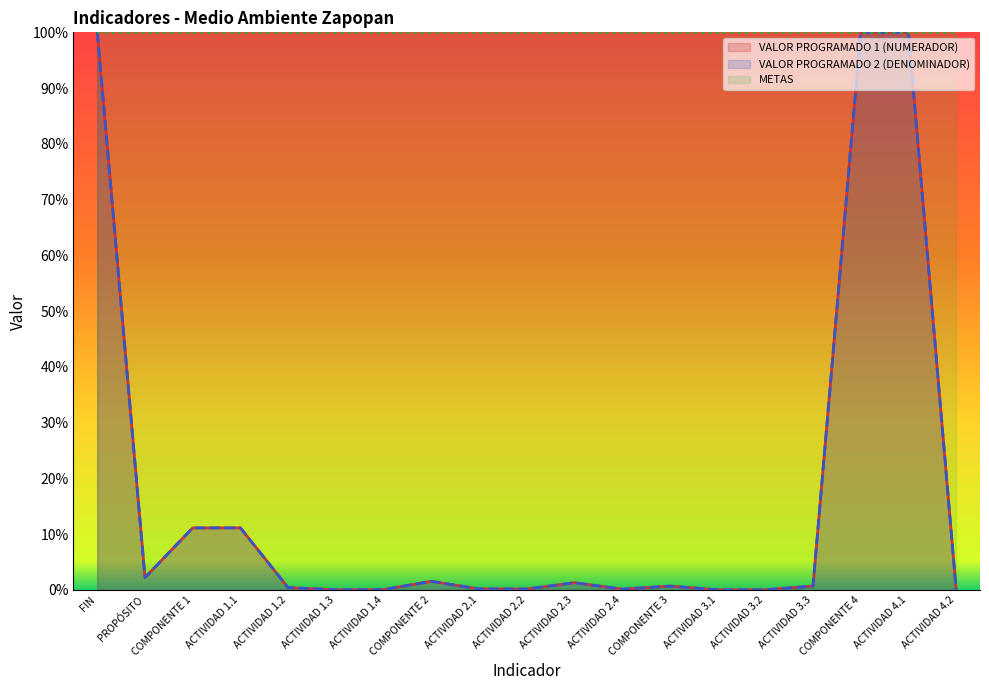

What is the label of the 9th point from the right?

ACTIVIDAD 2.3